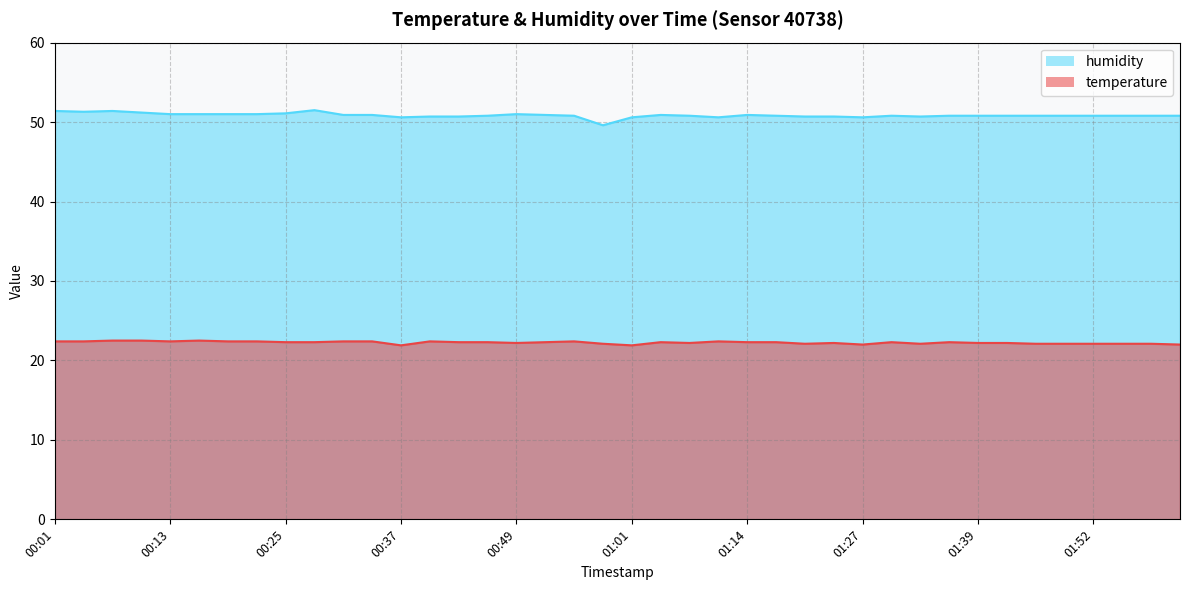

How many data points in humidity are above 50?

39